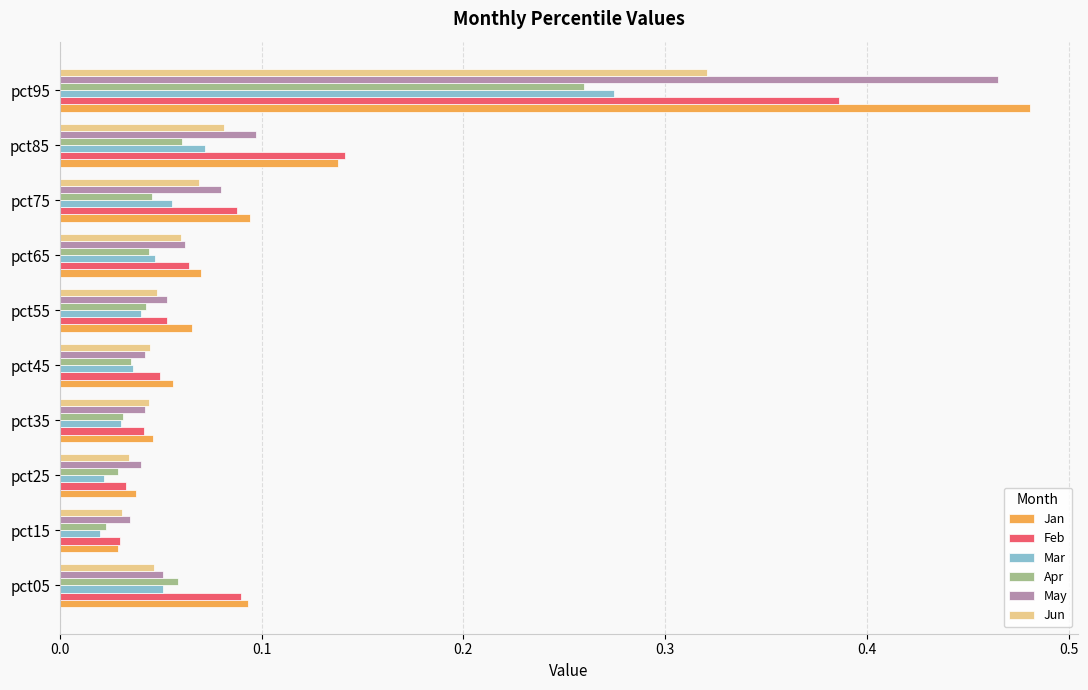

Is it true that May equals 0.1 at pct35?

False